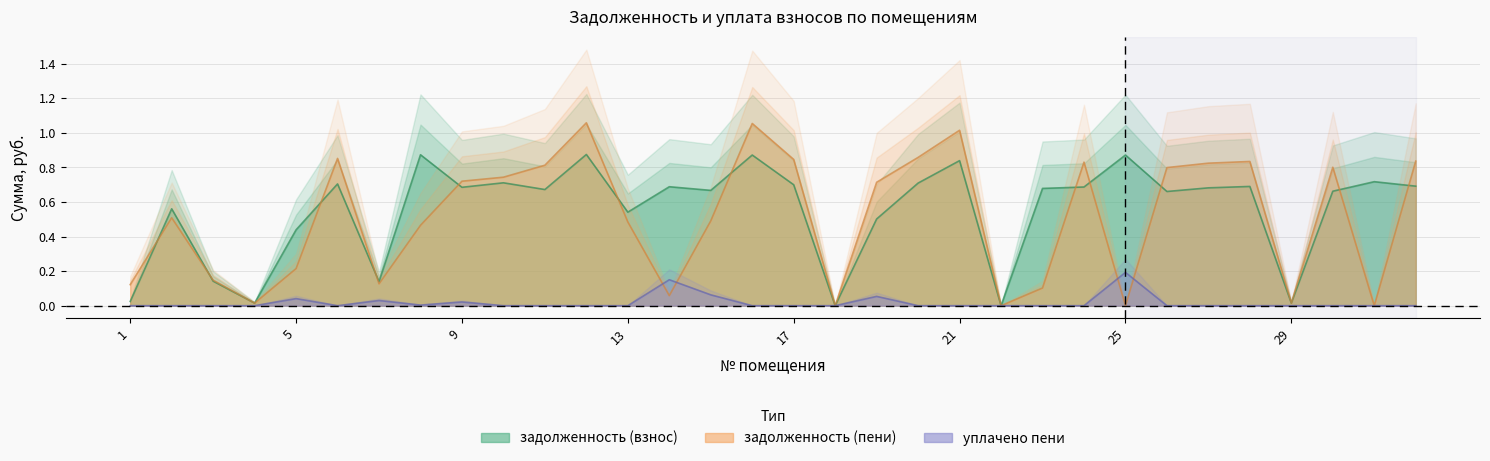

List the labels in order of задолженность (пени) value, smallest first.

18, 22, 25, 31, 4, 29, 14, 23, 1, 7, 3, 5, 8, 13, 15, 2, 19, 9, 10, 26, 30, 11, 27, 24, 28, 32, 17, 6, 20, 21, 16, 12